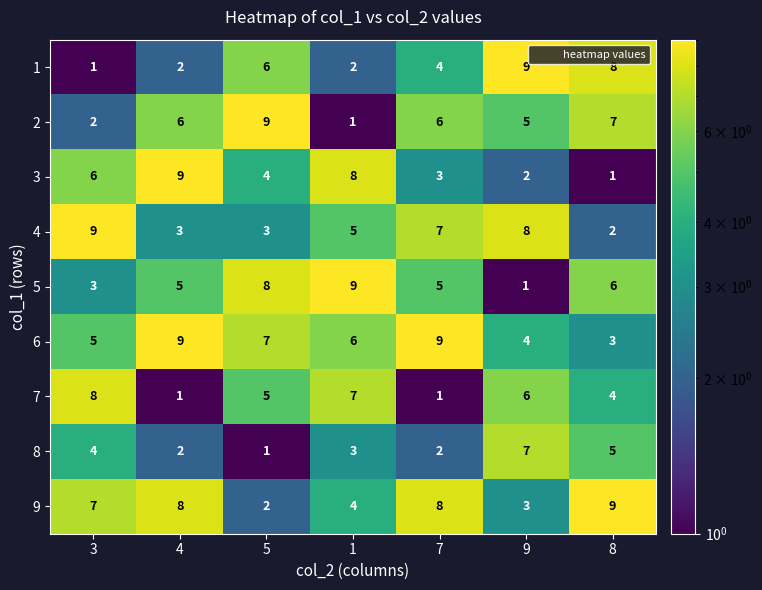

At 7, list the series in order from largest to smallest.

6, 9, 4, 2, 5, 1, 3, 8, 7